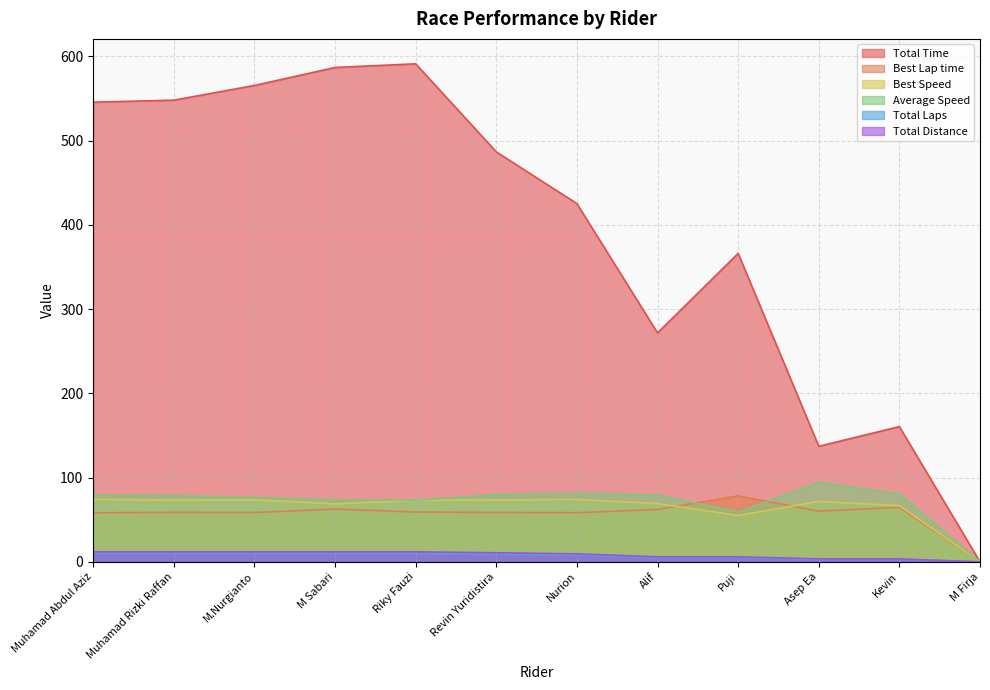

What are all the series names shown in the legend?

Total Time, Best Lap time, Best Speed, Average Speed, Total Laps, Total Distance